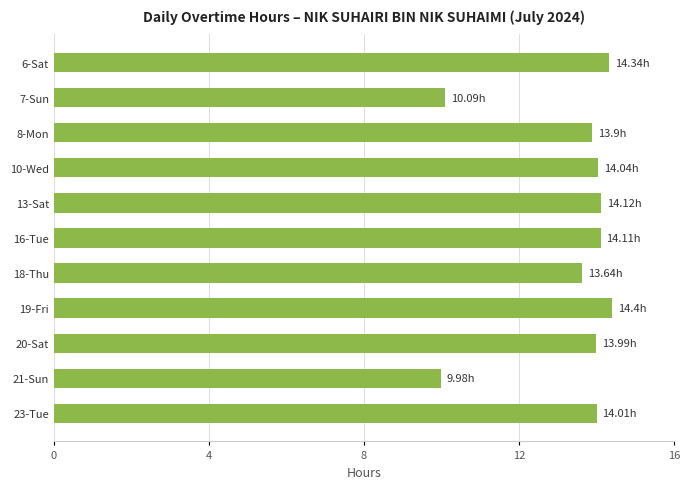

What is the ratio of the value at 18-Thu to the value at 16-Tue?

1.0